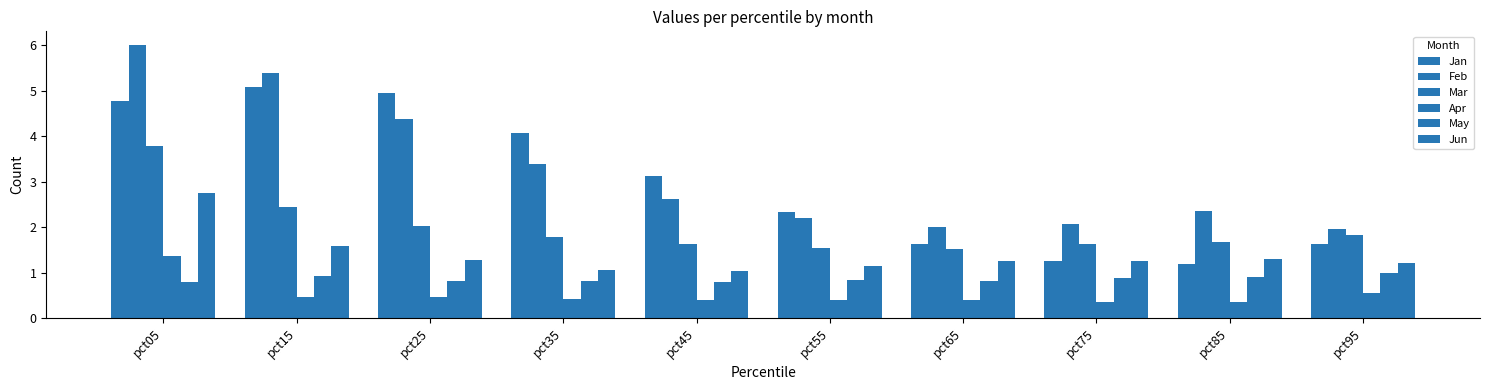

At which category is the sum across all series the highest?

pct05